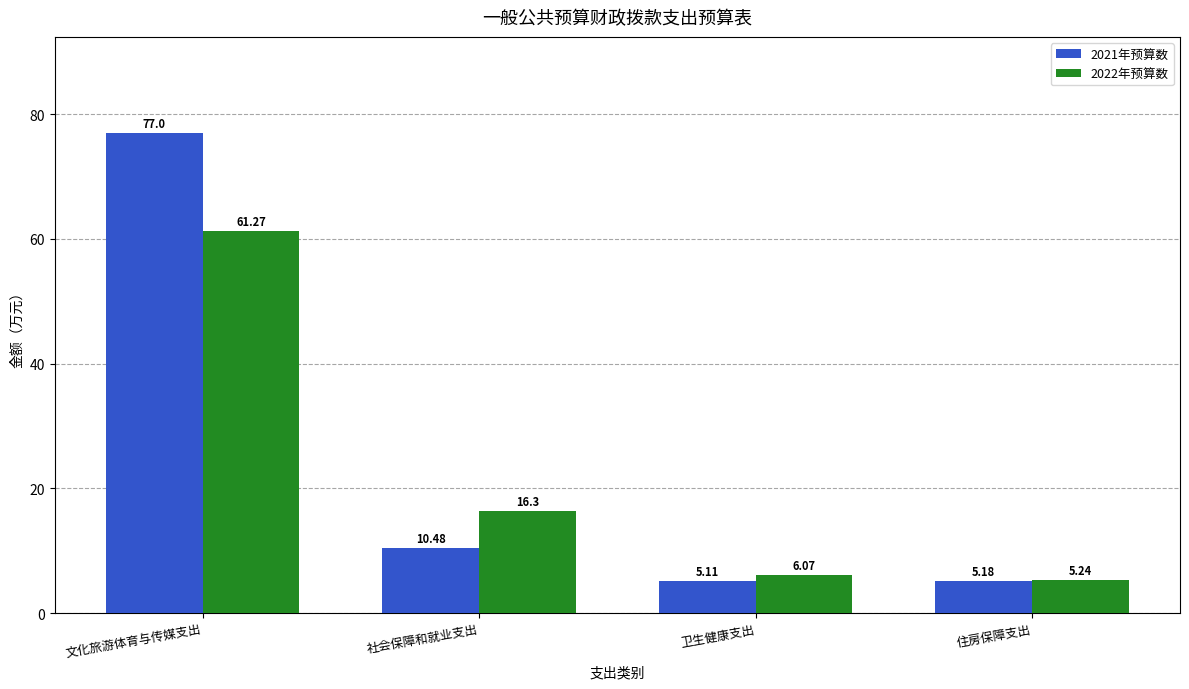

Are the bars horizontal?

No